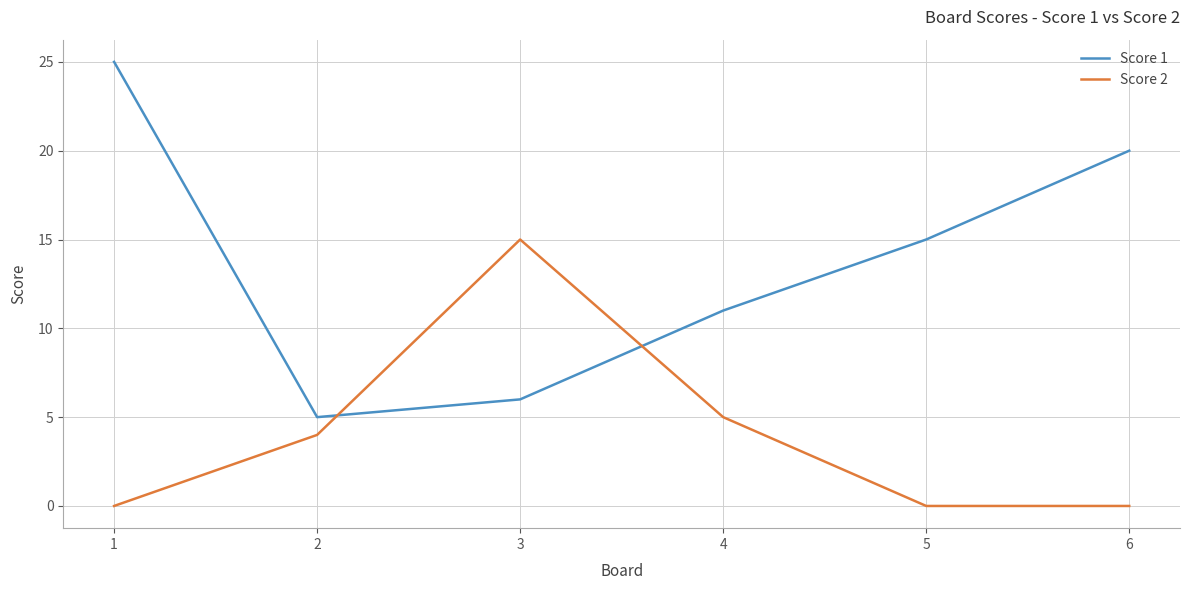

What is the difference between the highest and lowest values at 2?

1